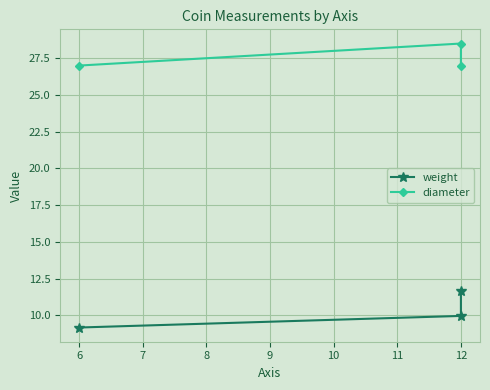

What are all the series names shown in the legend?

weight, diameter